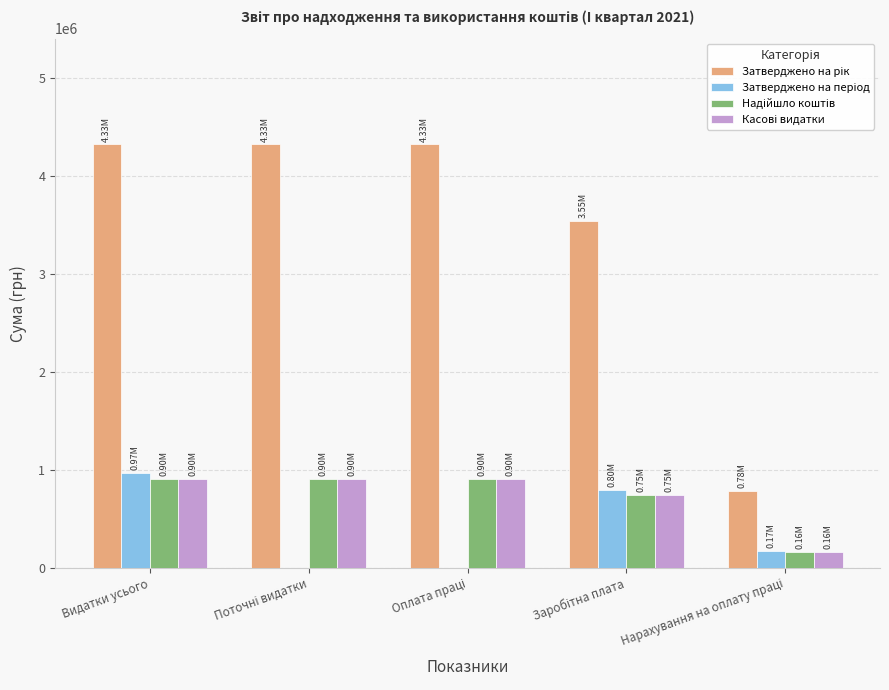

What is the total value across all series at Видатки усього?

7100425.2